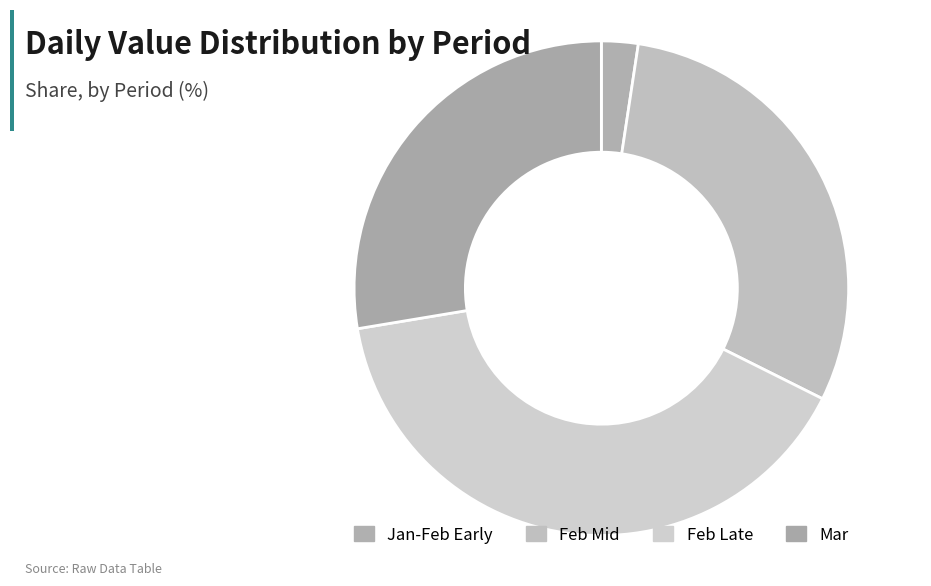

How many segments does this pie chart have?

4